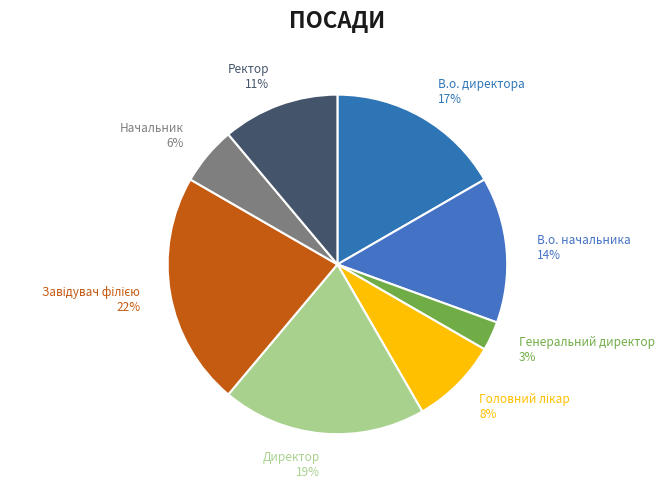

To the nearest percent, what is the difference between the largest and smallest slice percentages?

19%